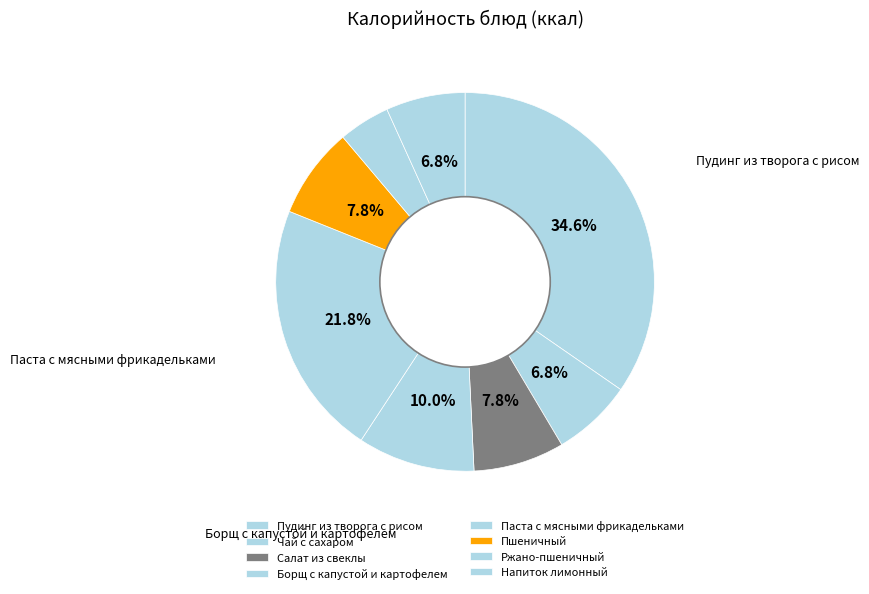

To the nearest percent, what portion does Паста с мясными фрикадельками represent?

22%